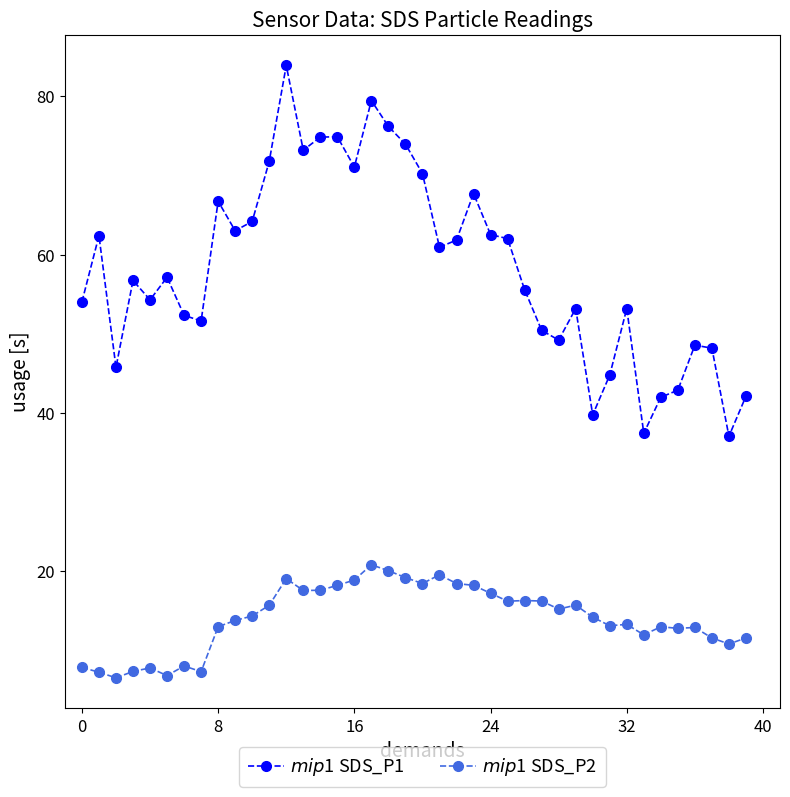

True or false: $mip$1 SDS_P1 and $mip$1 SDS_P2 cross at least once.

False